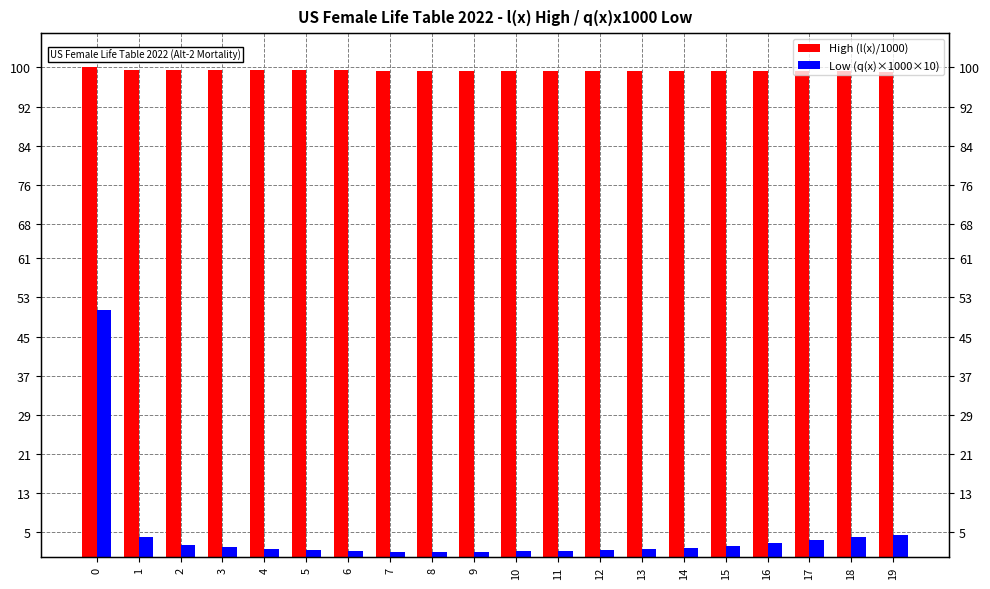

Is it true that High (l(x)/1000) equals 100.0 at 0?

True